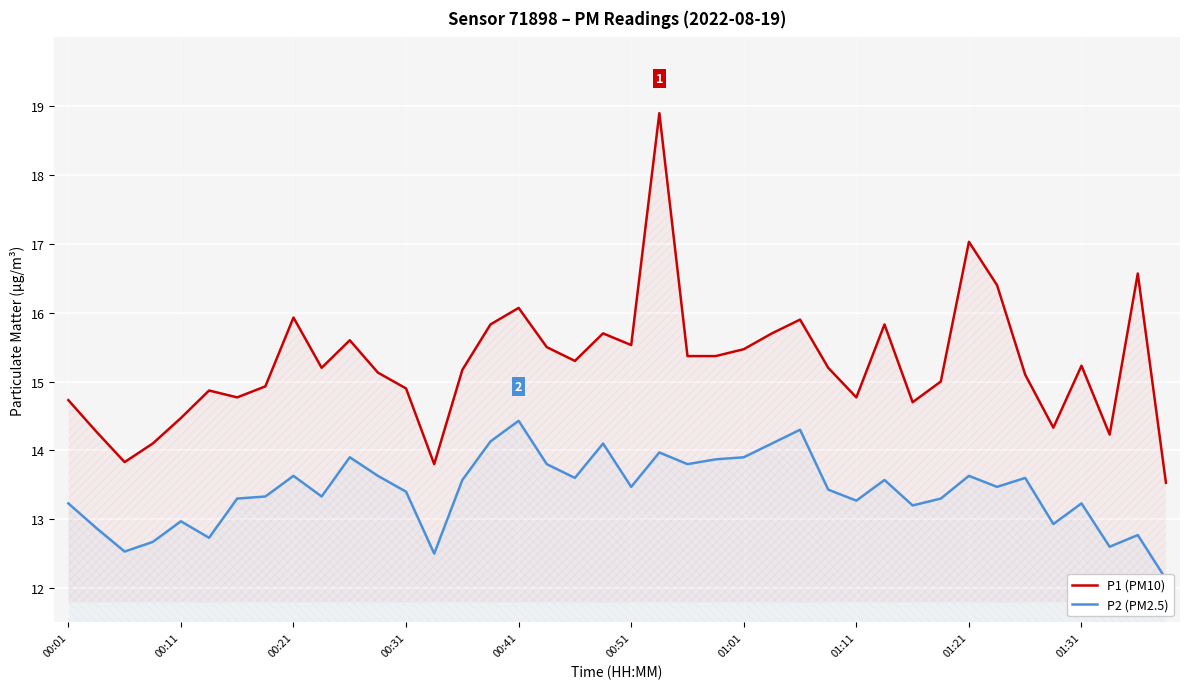

How many data points in P2 (PM2.5) are above 13?

30